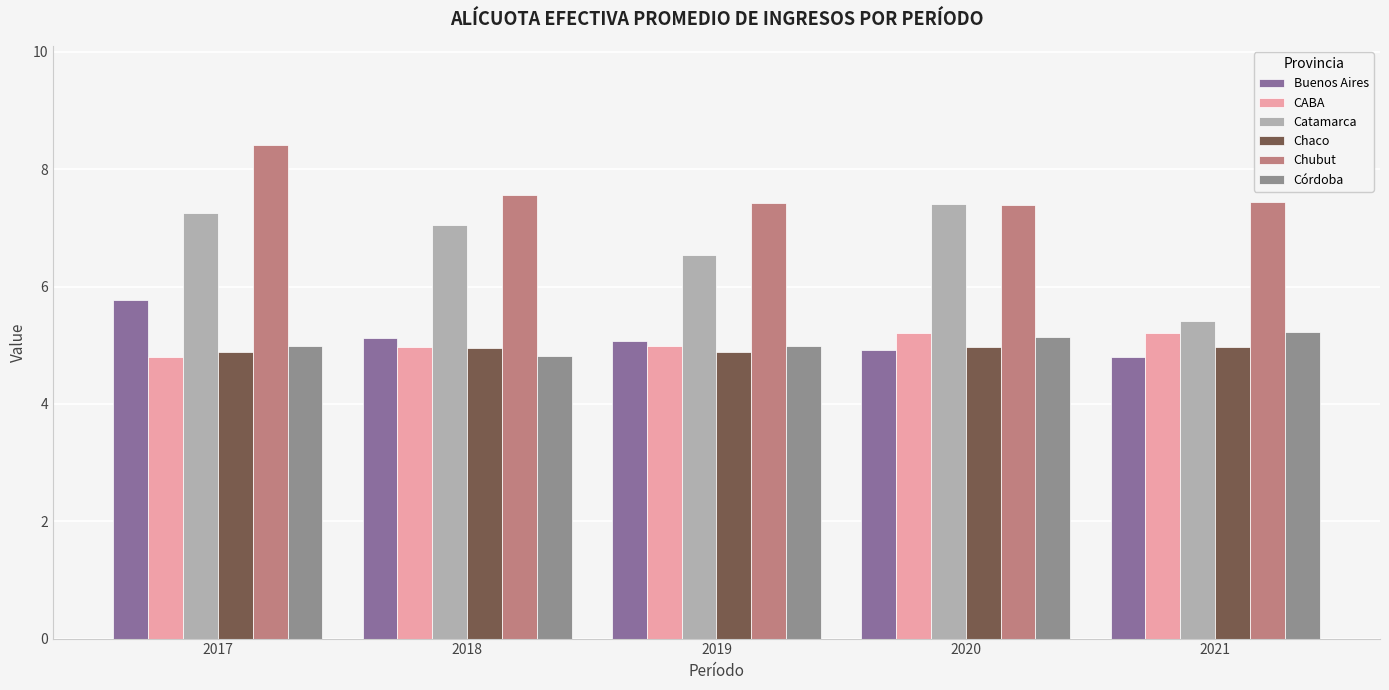

Is the value of Chaco at 2020 greater than the value of Catamarca at 2020?

No